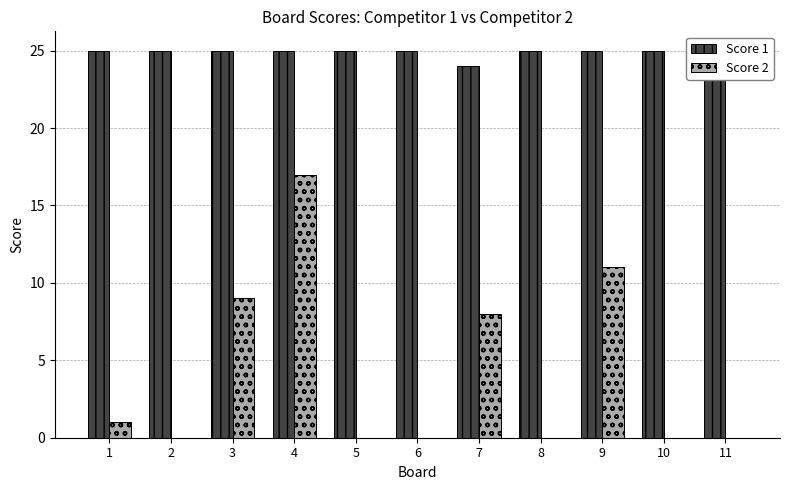

The Score 1 series shows 25 at 10. True or false?

True